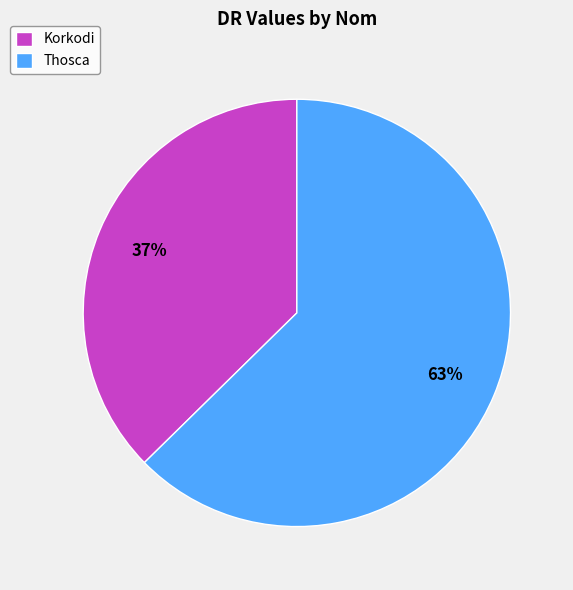

To the nearest percent, what percentage of the pie is Korkodi?

37%